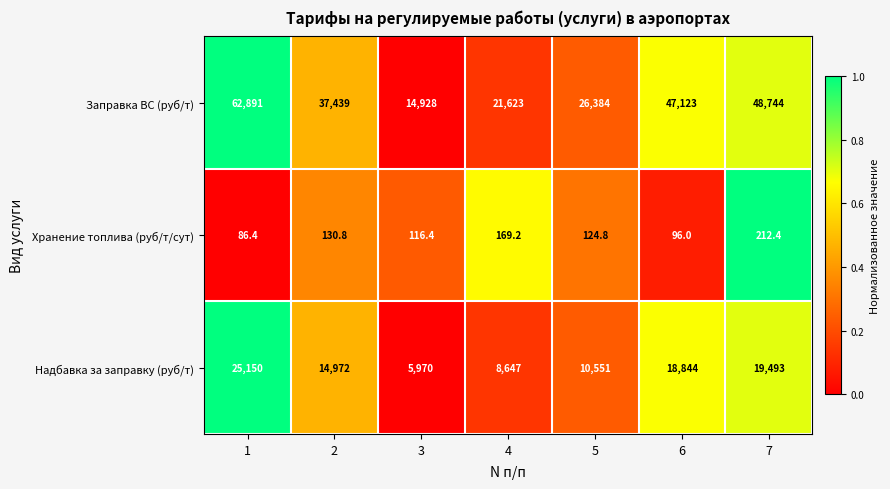

What is the spread (max minus min) of values at 1?

62804.6